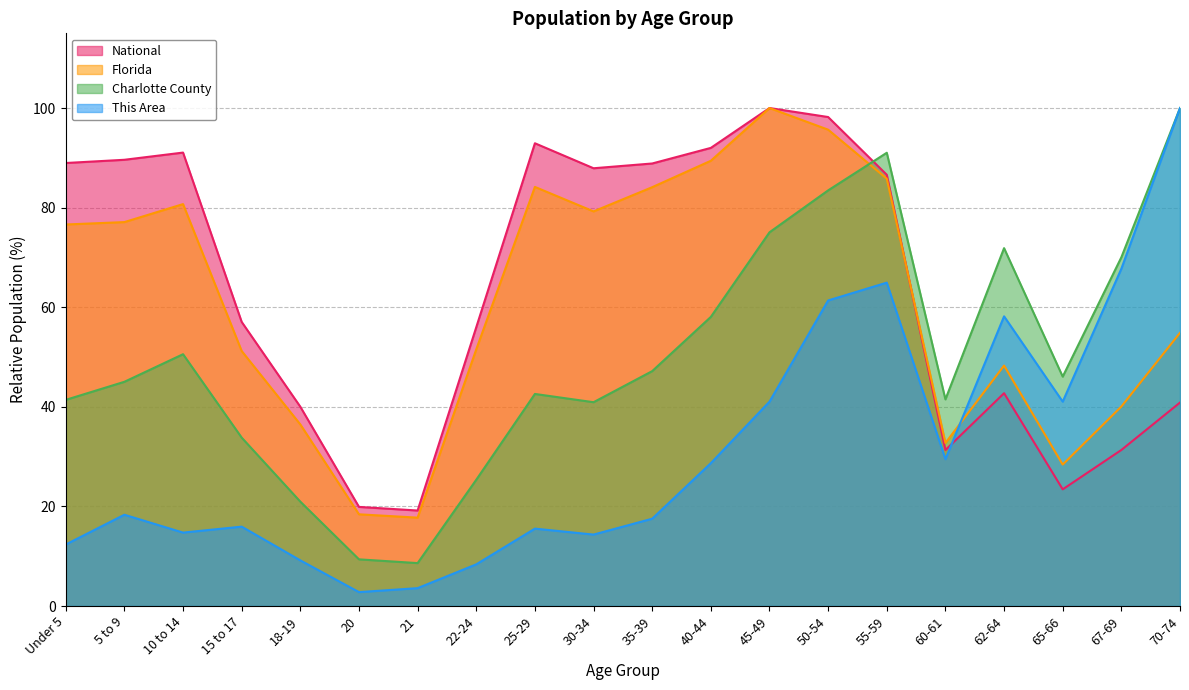

What position from the left is 22-24?

8